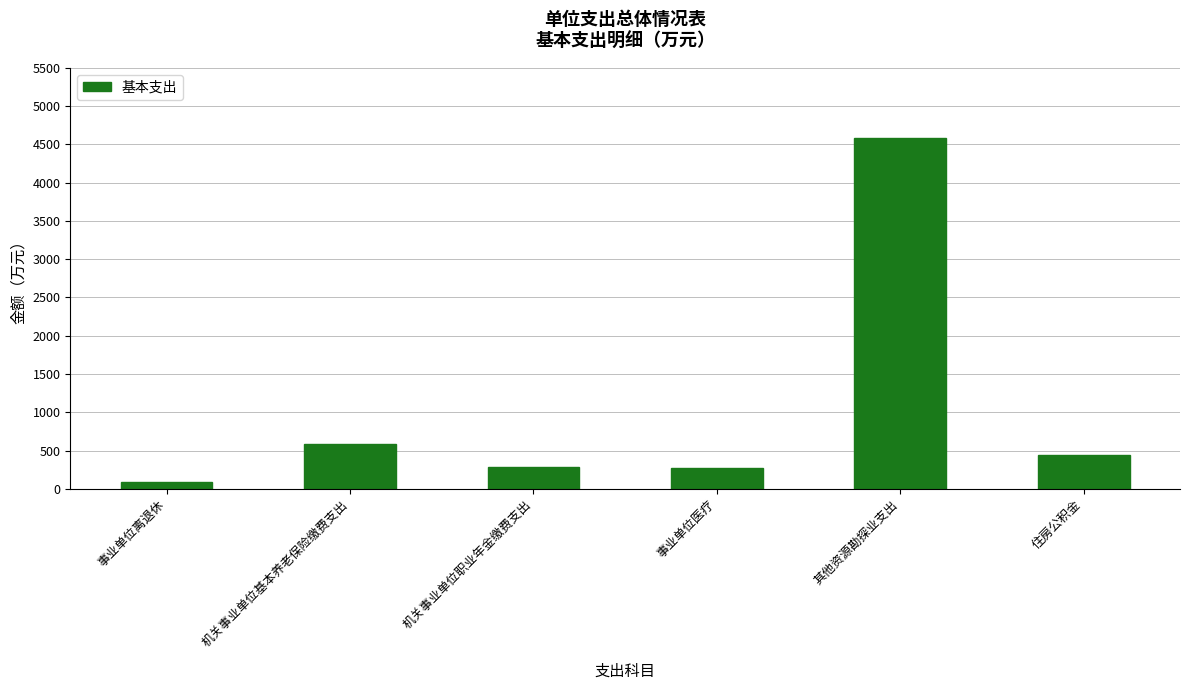

How many values exceed 435?

3